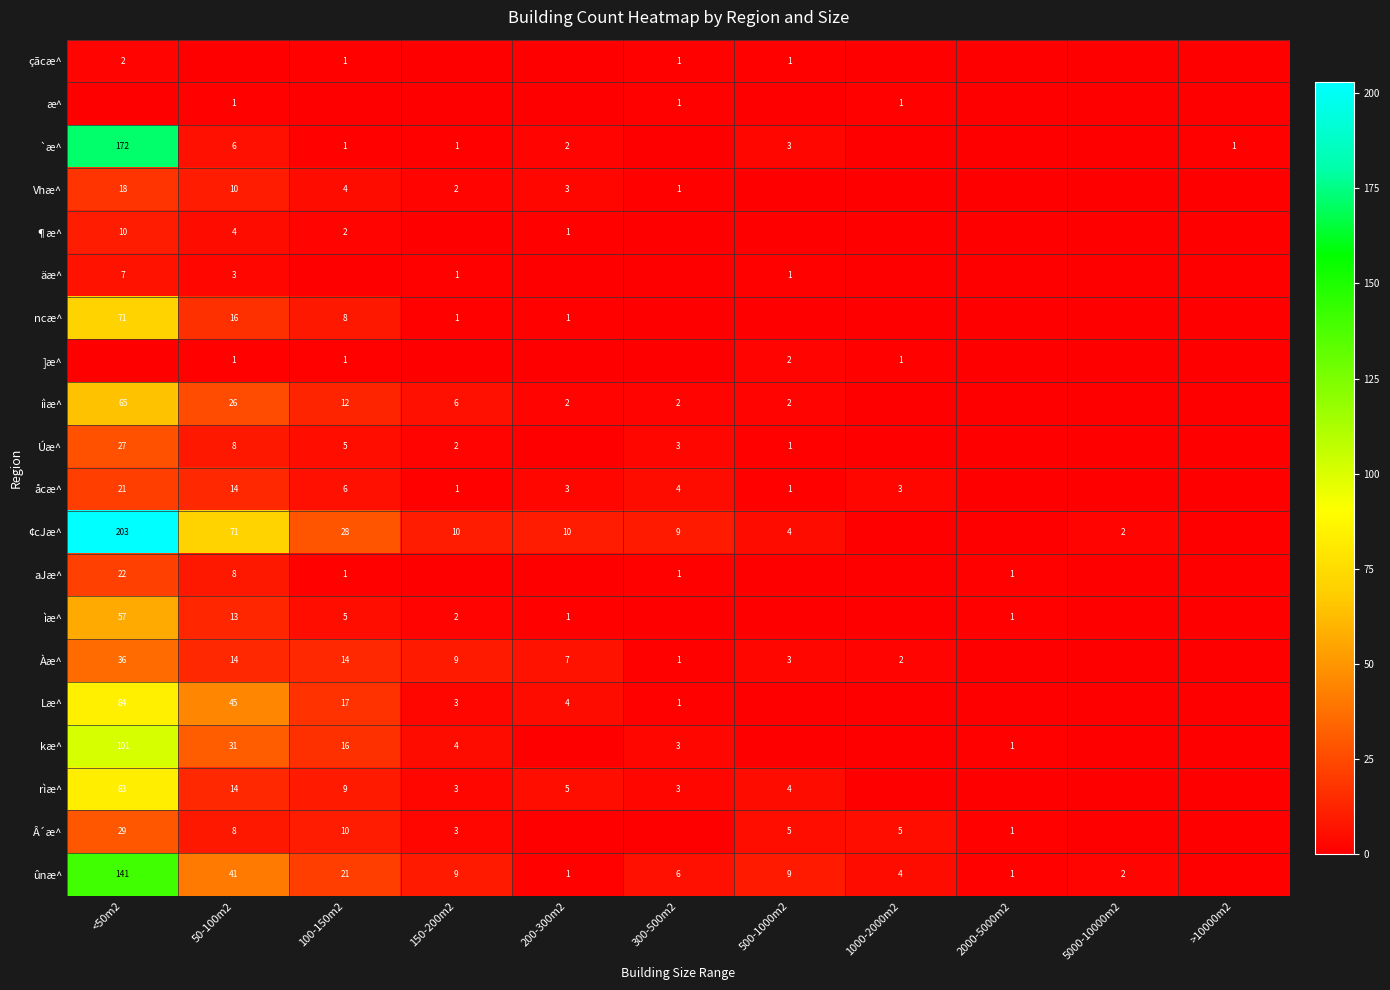

What is the total value across all series at 50-100m2?

334